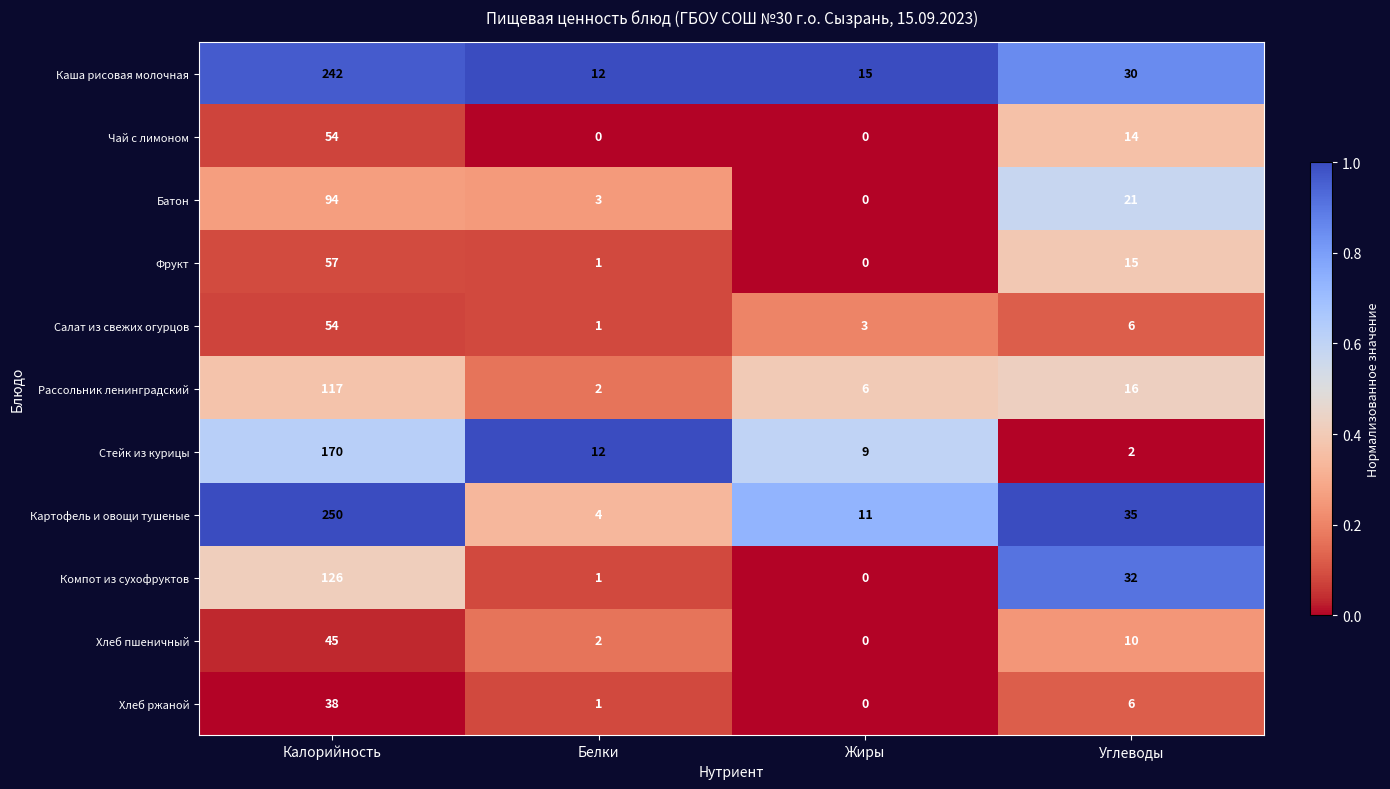

Between Калорийность and Углеводы, which series saw the biggest shift?

Картофель и овощи тушеные